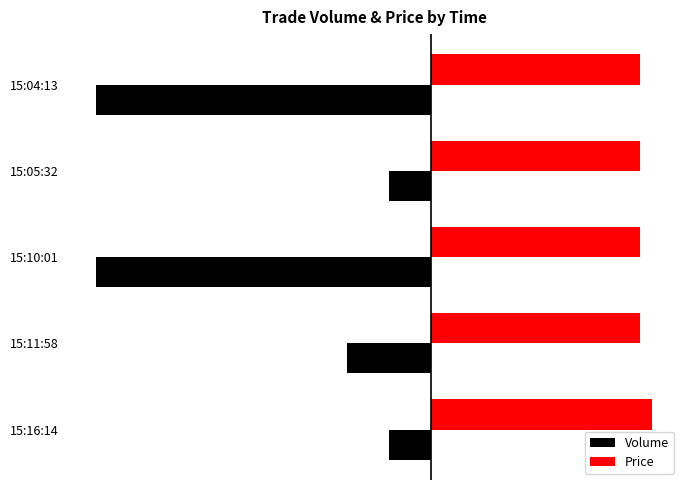

What are all the series names shown in the legend?

Volume, Price